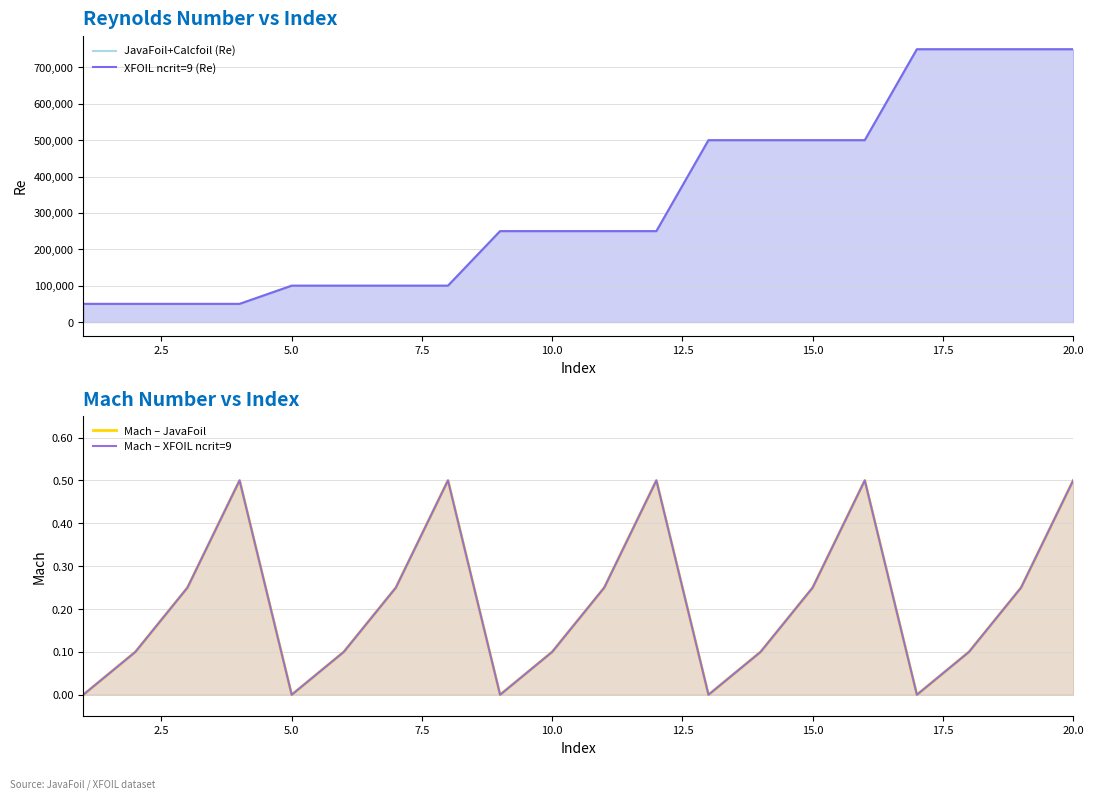

At how many categories does at least one series exceed 522748?

4